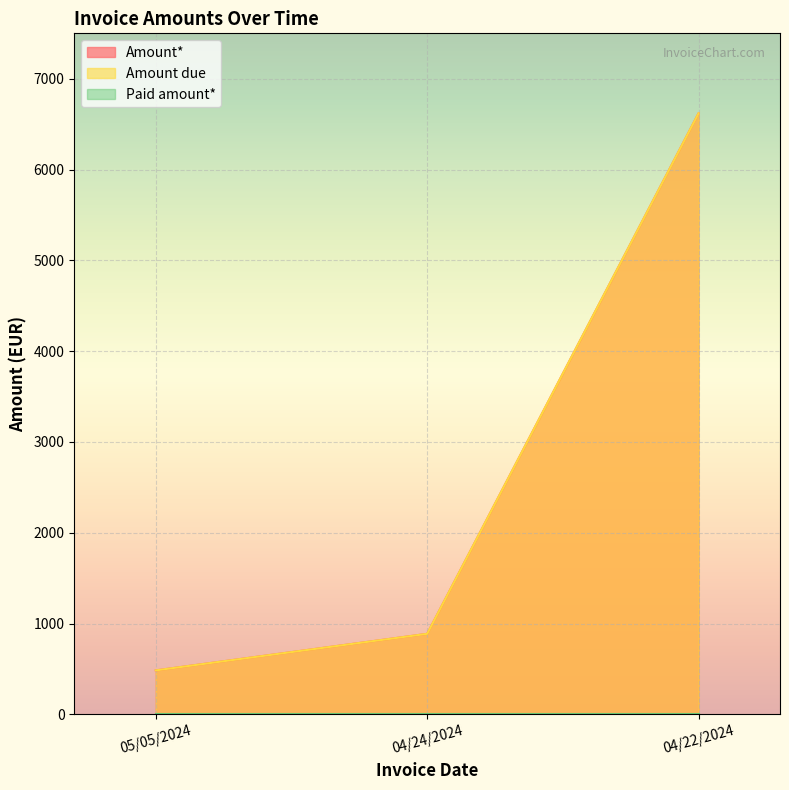

At which category is the sum across all series the highest?

04/22/2024